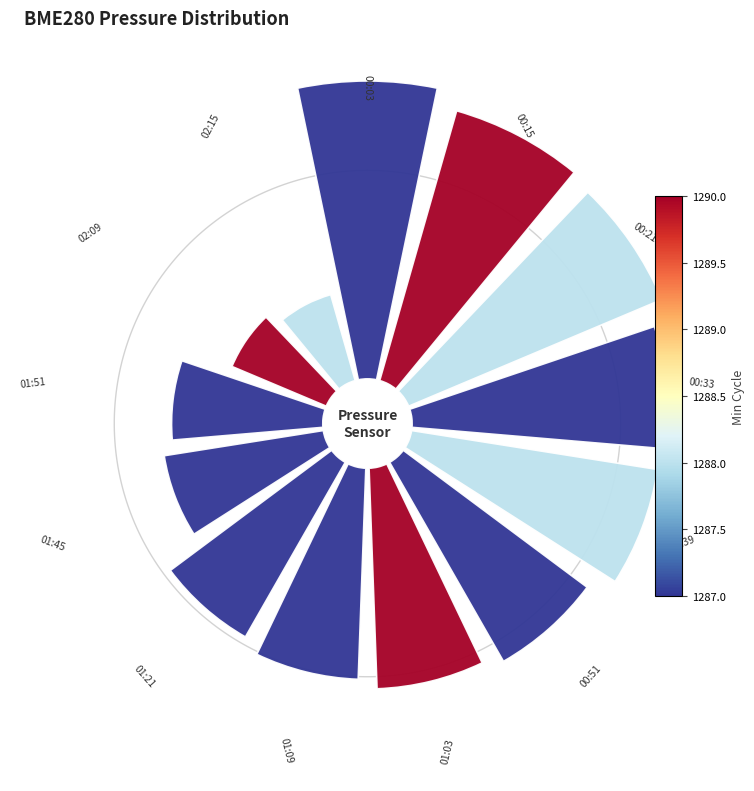

How many segments does this pie chart have?

13